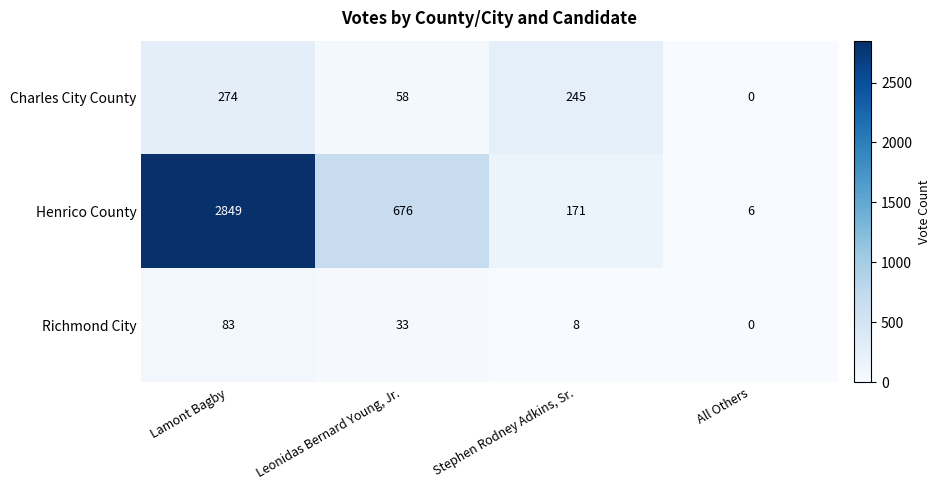

Which series has the widest spread of values?

Henrico County